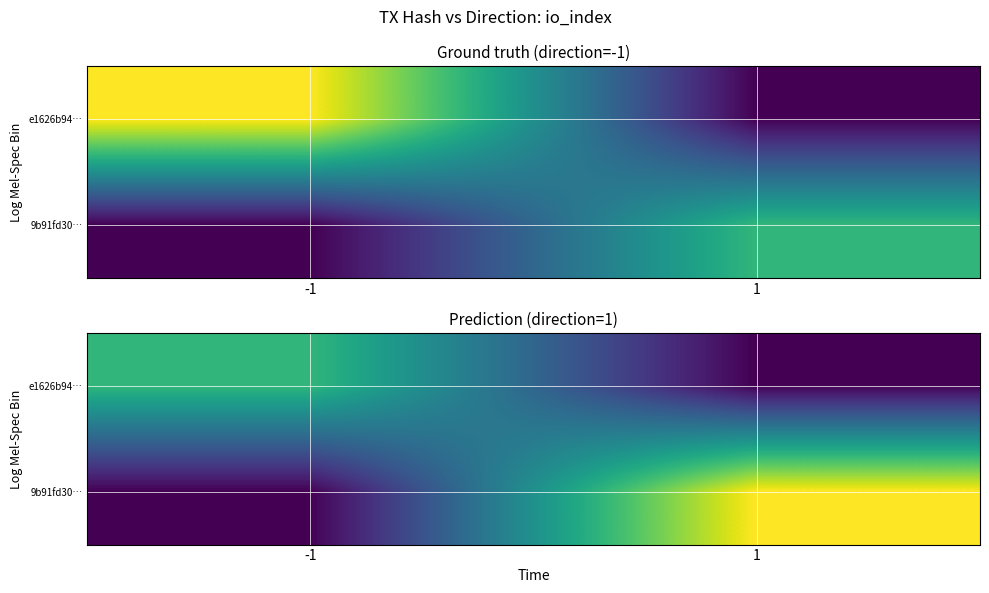

What is the sum of the e1626b94… values at -1 and 1?

33